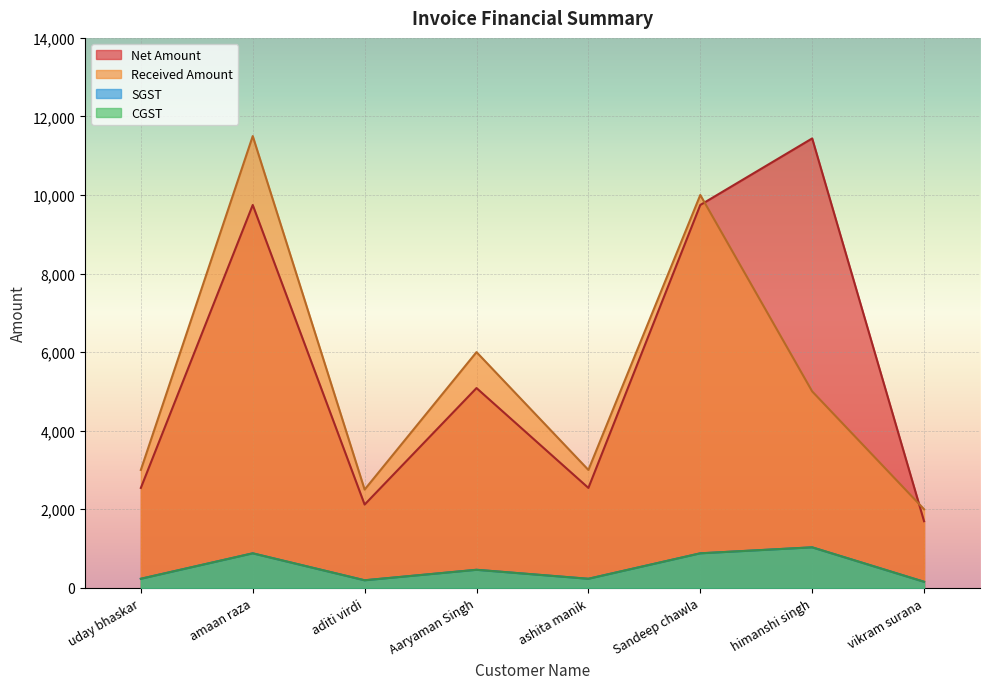

Reading left to right, transcribe all the data shown in this chart.

Net Amount: uday bhaskar=2542.4	amaan raza=9745.8	aditi virdi=2118.6	Aaryaman Singh=5084.7	ashita manik=2542.4	Sandeep chawla=9745.8	himanshi singh=11440.7	vikram surana=1694.9
Received Amount: uday bhaskar=3000.0	amaan raza=11500.0	aditi virdi=2500.0	Aaryaman Singh=6000.0	ashita manik=3000.0	Sandeep chawla=10000.0	himanshi singh=5000.0	vikram surana=2000.0
SGST: uday bhaskar=228.8	amaan raza=877.1	aditi virdi=190.7	Aaryaman Singh=457.6	ashita manik=228.8	Sandeep chawla=877.1	himanshi singh=1029.7	vikram surana=152.5
CGST: uday bhaskar=228.8	amaan raza=877.1	aditi virdi=190.7	Aaryaman Singh=457.6	ashita manik=228.8	Sandeep chawla=877.1	himanshi singh=1029.7	vikram surana=152.5